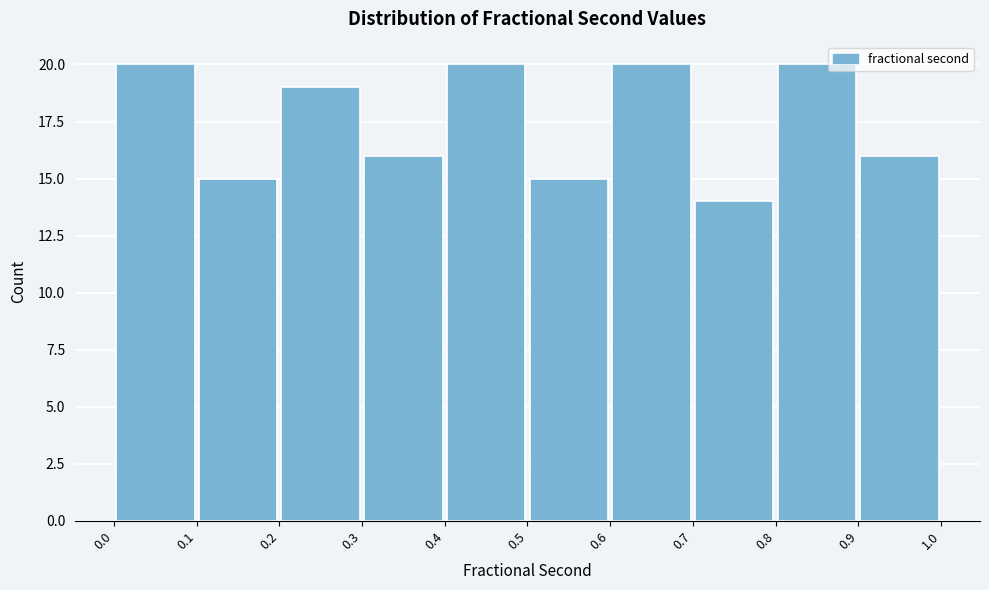

What is the height of the bar covering 0.3 to 0.4 on the x-axis? The values are not printed on the chart, so give them approximately, as read against the axis.

16